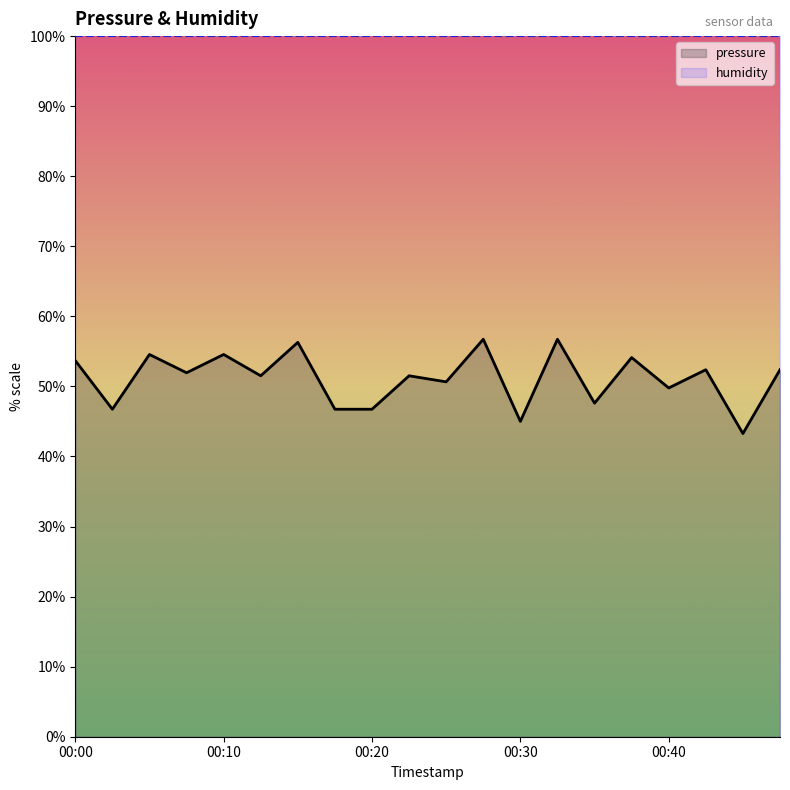

Which category has the highest value across all series?

00:00